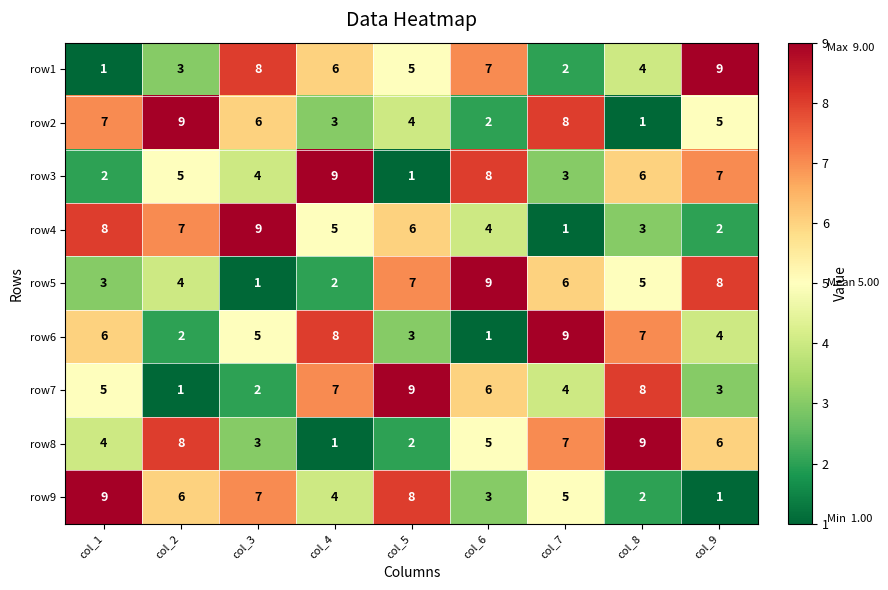

What is the sum of all row5 values?

45